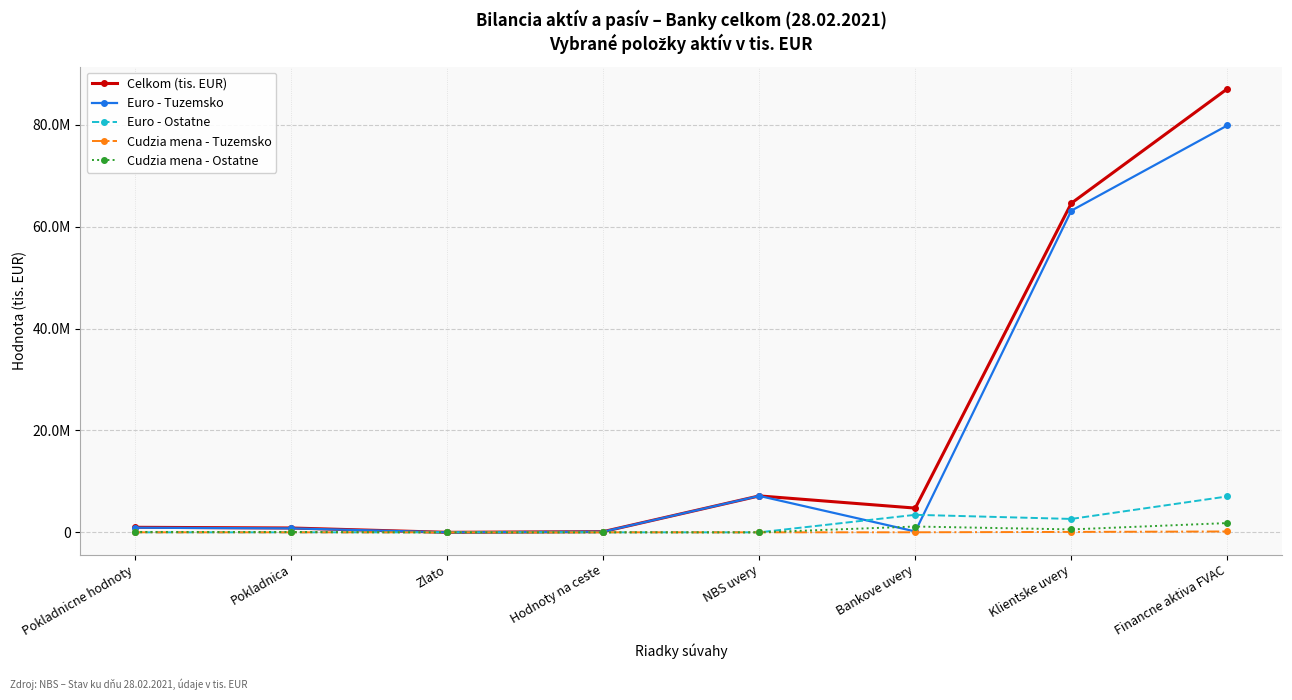

In Cudzia mena - Tuzemsko, how many points are higher than both neighbors (excluding endpoints)?

1